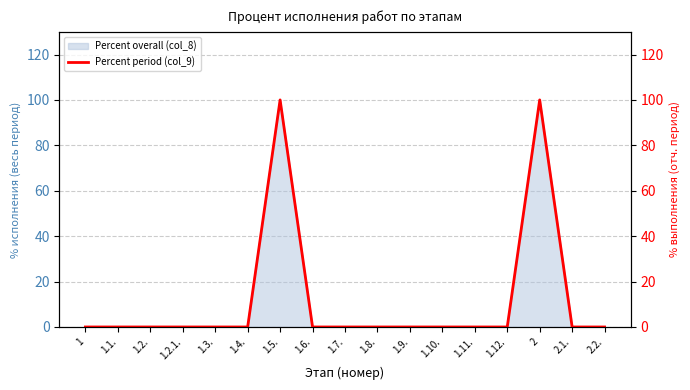

Rank the categories by value from lowest to highest.

1, 1.1., 1.2., 1.2.1., 1.3., 1.4., 1.6., 1.7., 1.8., 1.9., 1.10., 1.11., 1.12., 2.1., 2.2., 1.5., 2